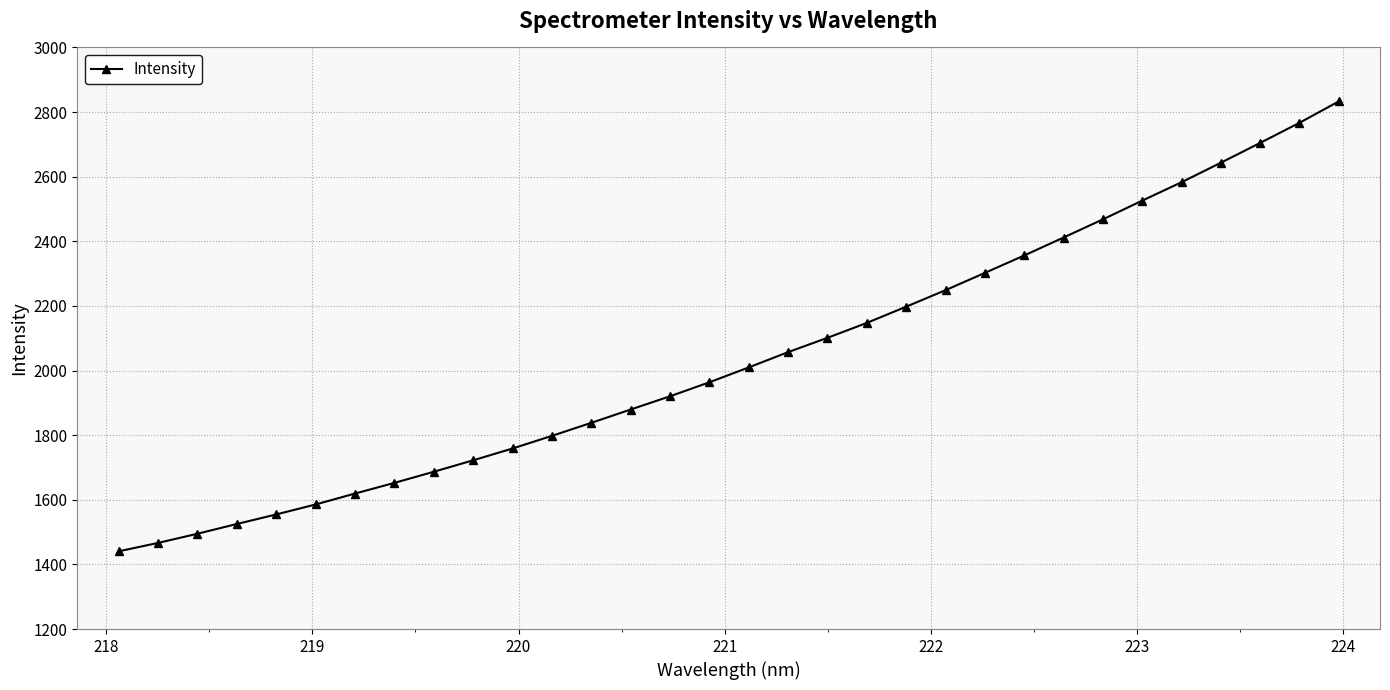

What is the difference between the second highest and minimum values?

1326.3